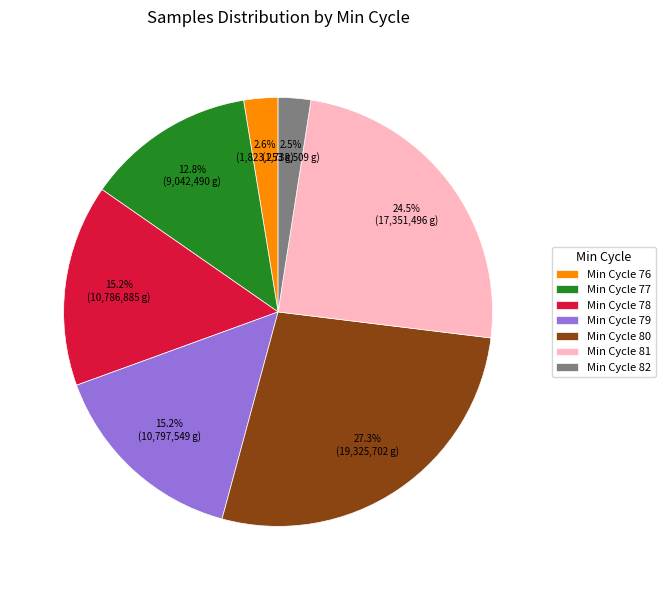

How many segments does this pie chart have?

7